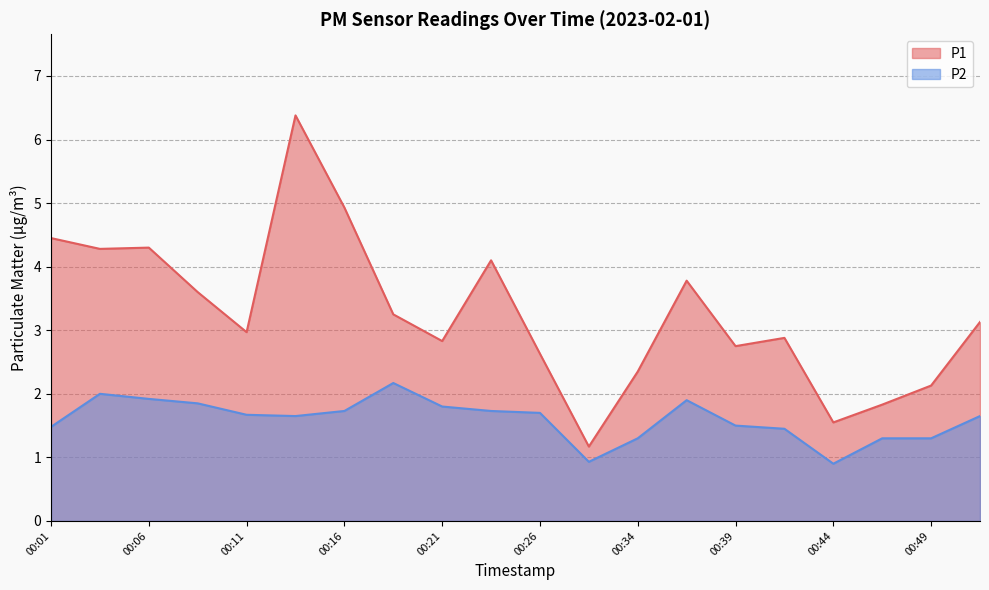

True or false: P2 and P1 cross at least once.

False